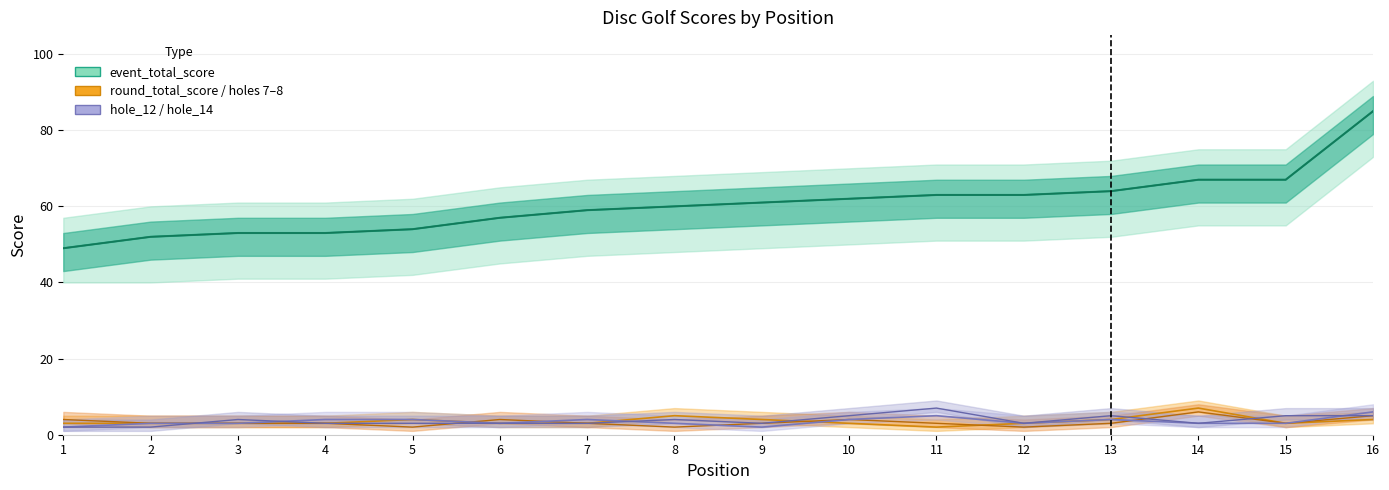

Between 15 and 10, which is larger?

15